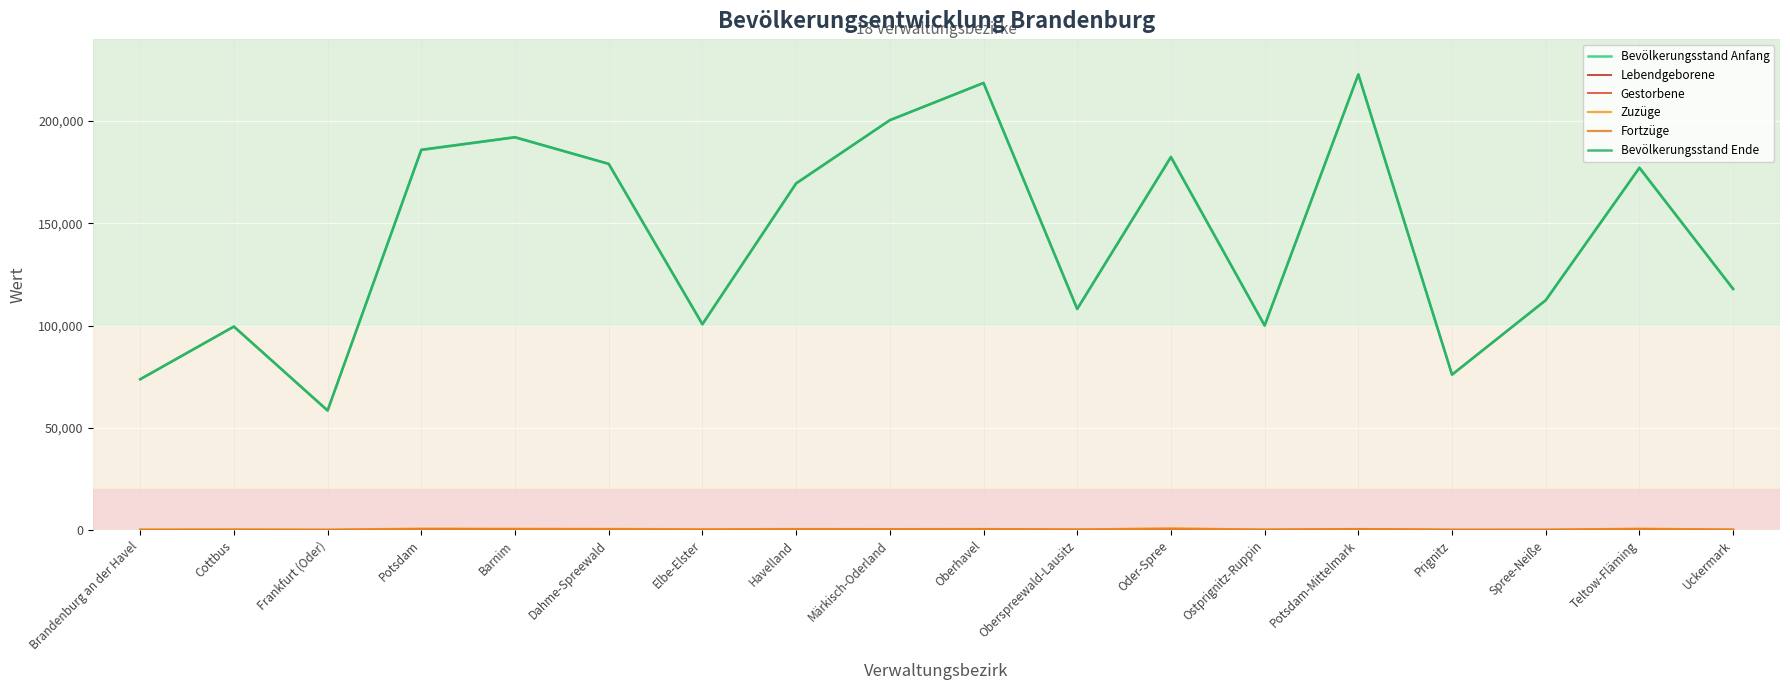

In Gestorbene, how many points are lower than both neighbors (excluding endpoints)?

5